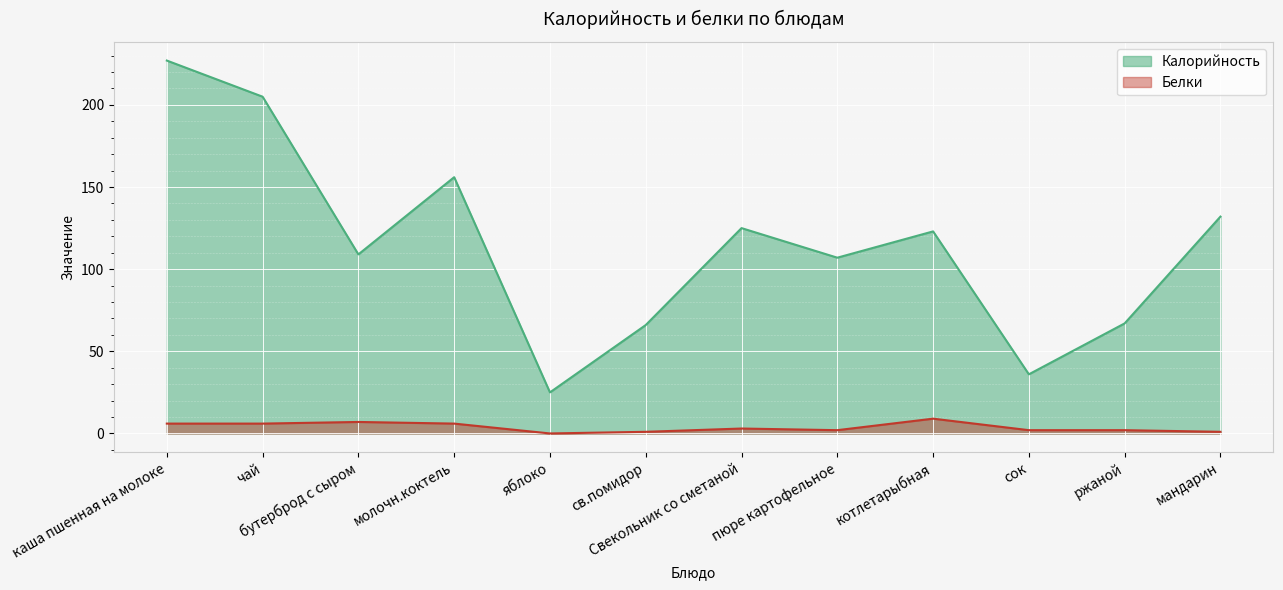

What is the label of the 9th point from the left?

котлетарыбная